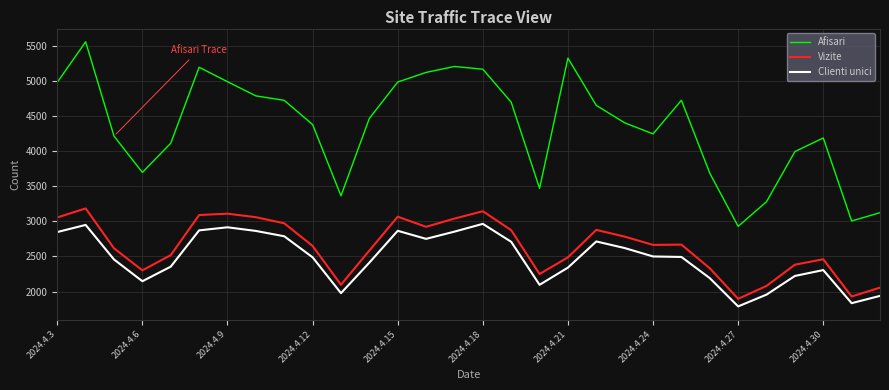

True or false: Afisari and Vizite intersect in this chart.

False